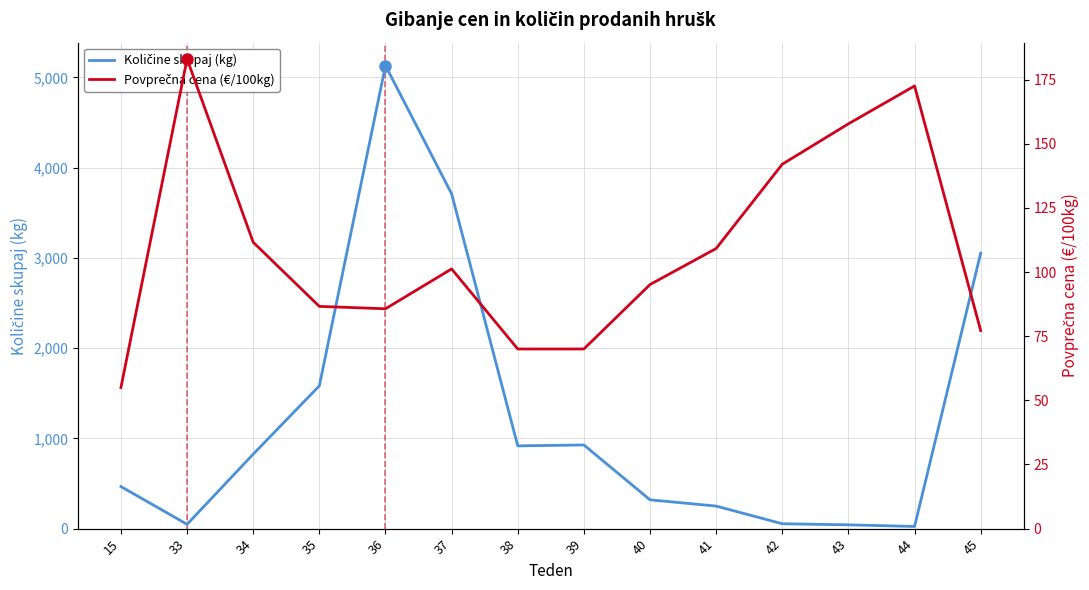

True or false: Povprečna cena (€/100kg) has more than 0 points higher than both neighbors.

True